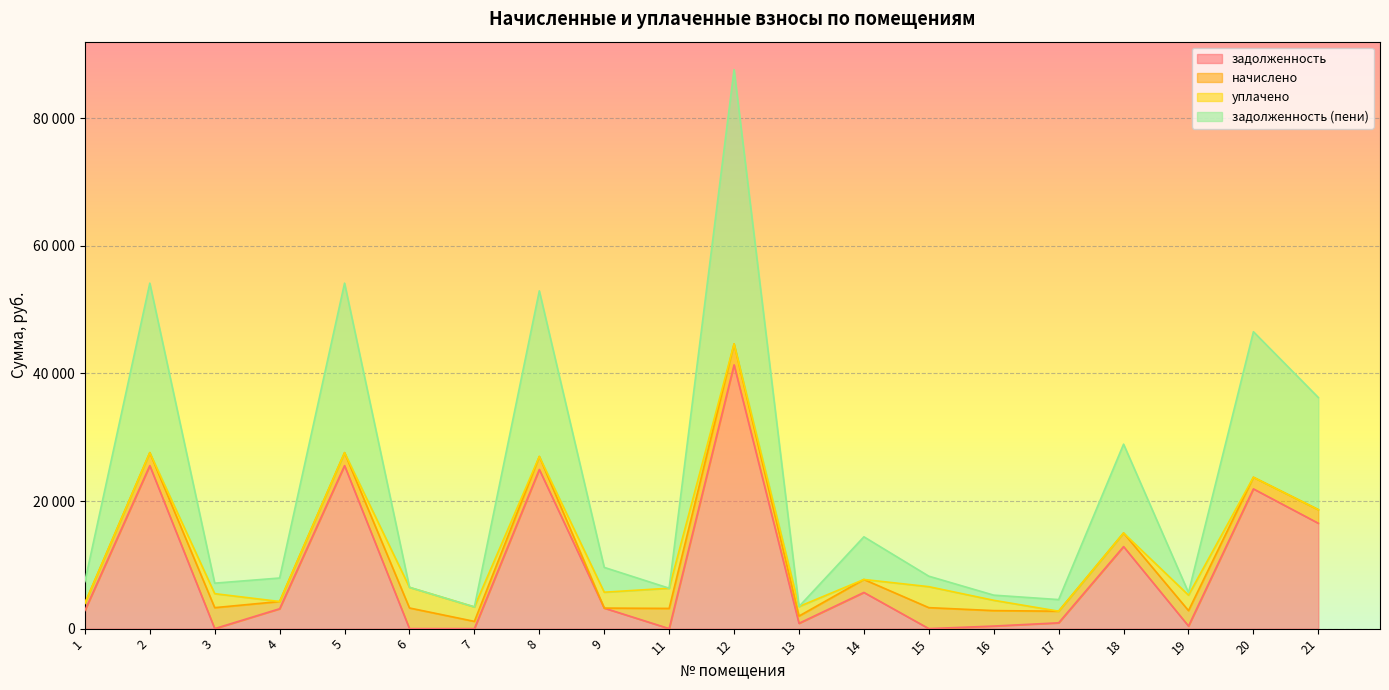

What is the average value of the задолженность (пени) series?

22513.3